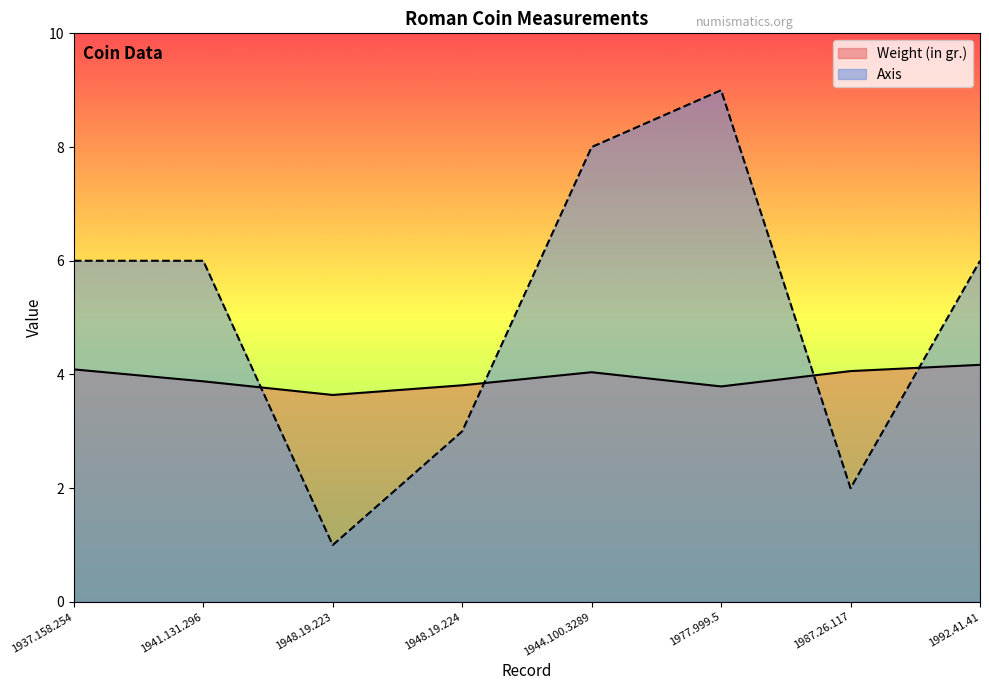

What is the sum of the Axis values at 1977.999.5 and 1992.41.41?

15.0